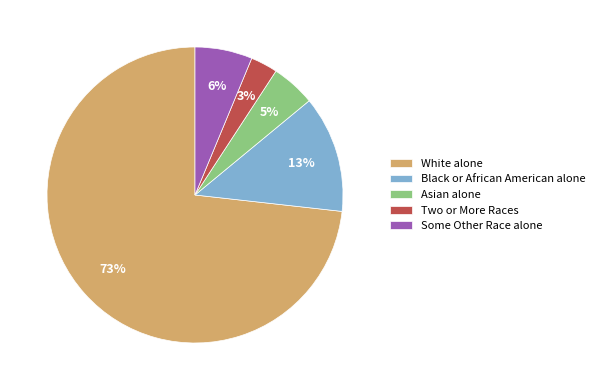

Between Asian alone and White alone, which is larger?

White alone